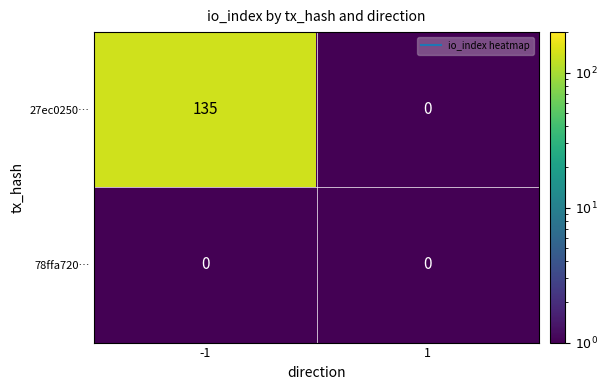

Reading right to left, extract all data points from this chart.

27ec0250…: 0	135
78ffa720…: 0	0